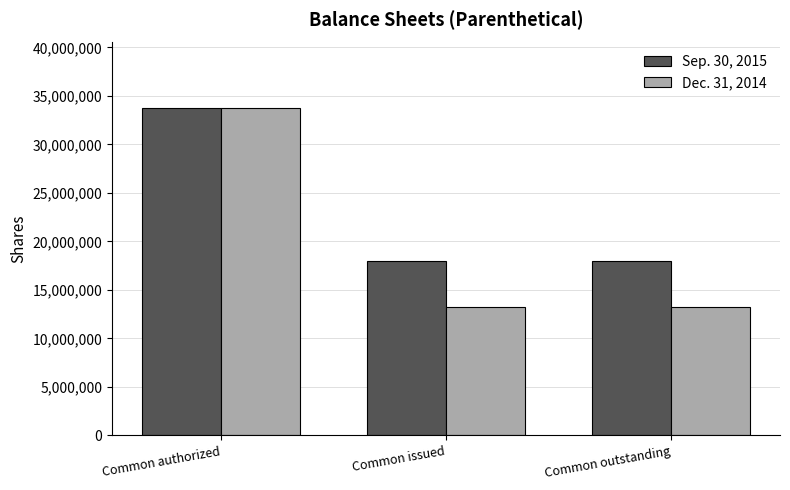

What is the difference between the maximum and second lowest values in the Sep. 30, 2015 series?

15781186